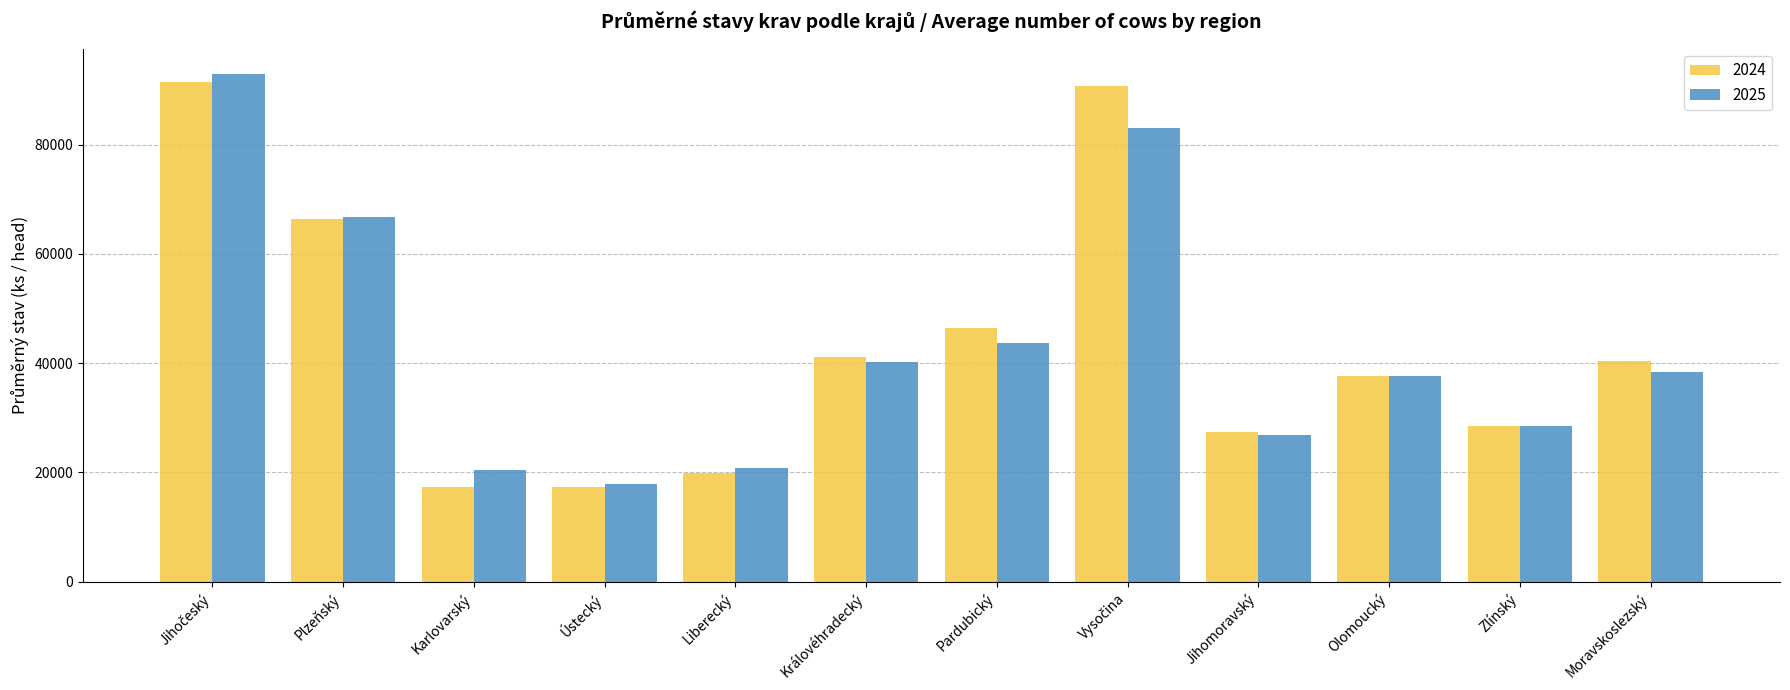

Is it true that 2025 equals 17940.4 at Ústecký?

True